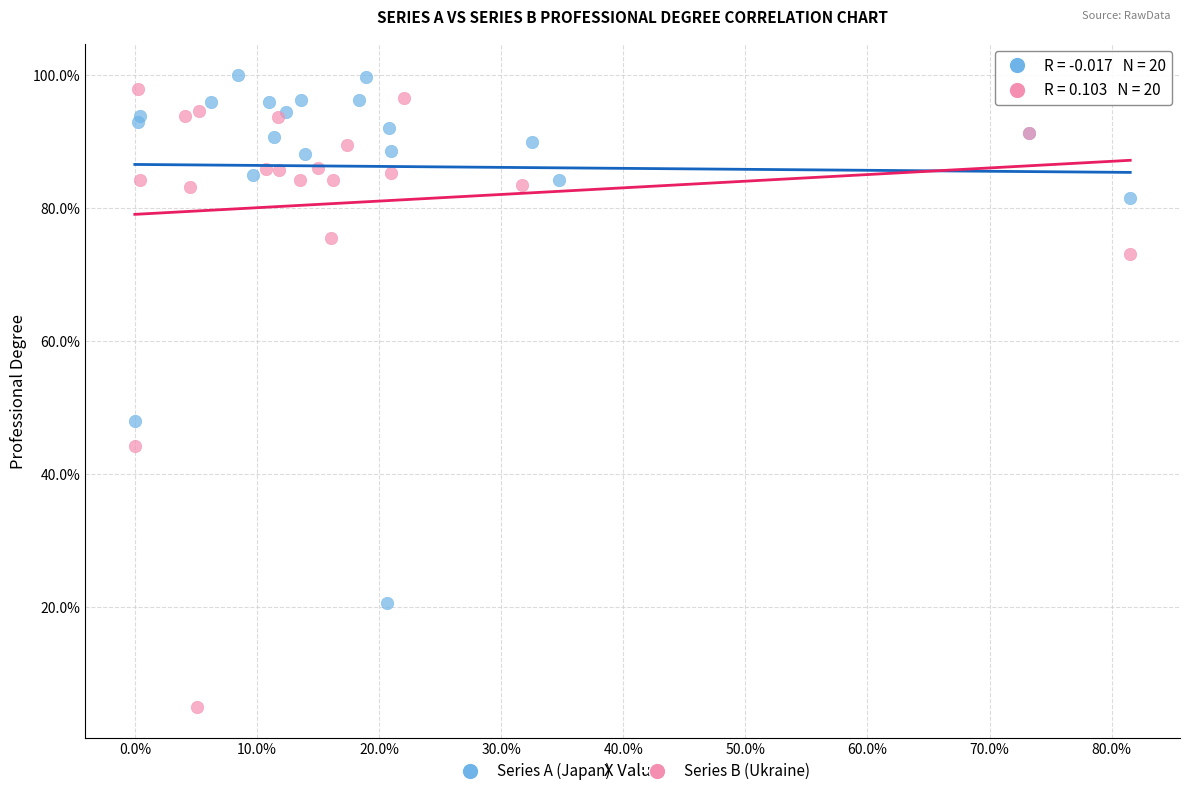

Which series has the largest Y range (max minus min)?

Series B (Ukraine)